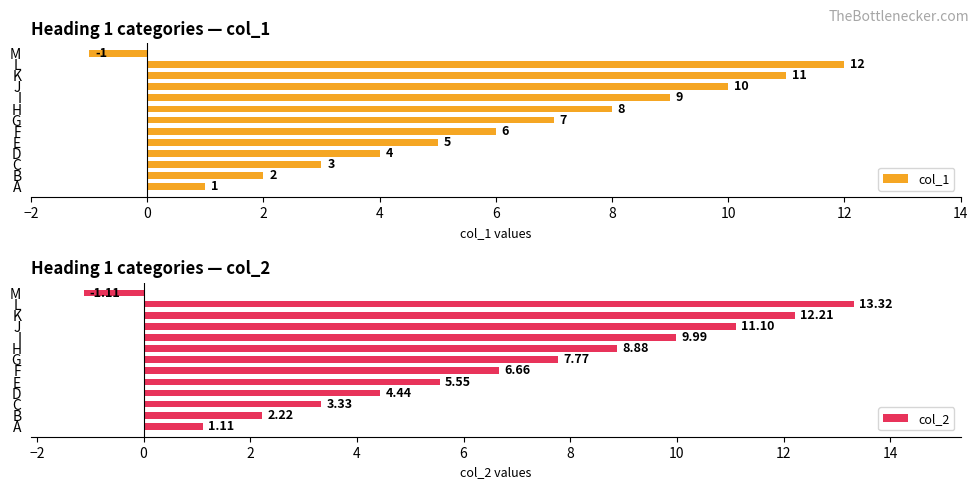

At which label is col_2 closest to 6?

E